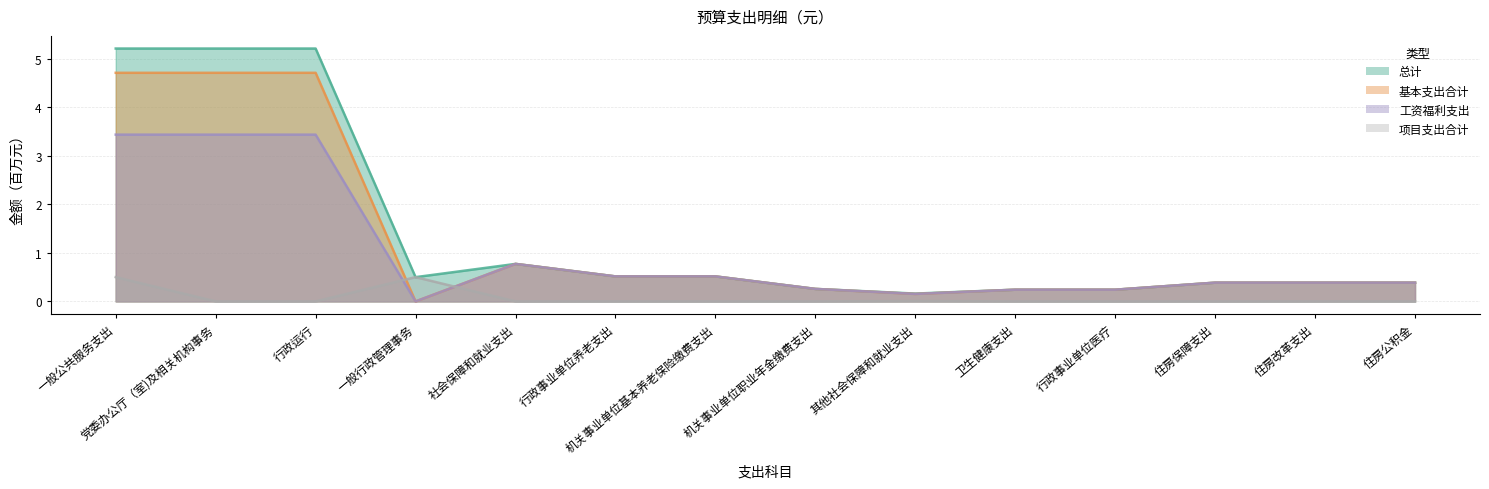

At which category does 总计 reach its first local valley?

一般行政管理事务